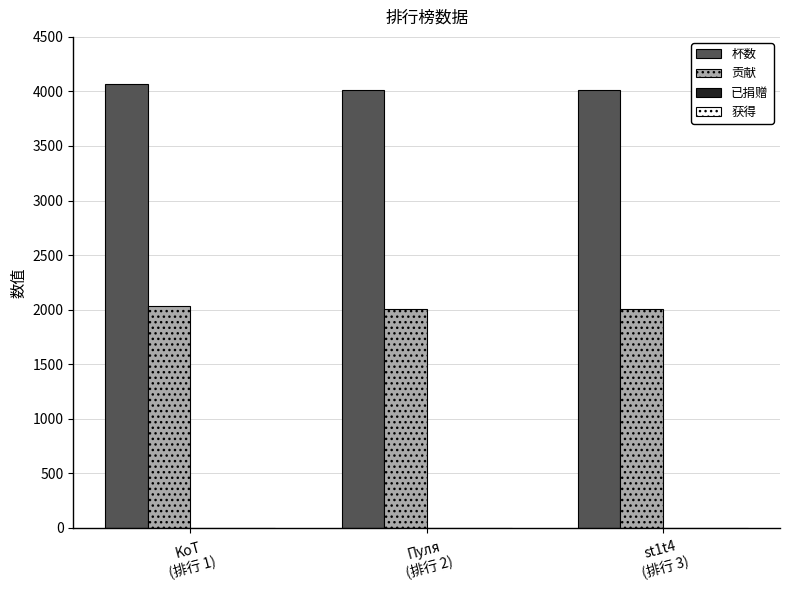

List the series in order of their peak value, highest first.

杯数, 贡献